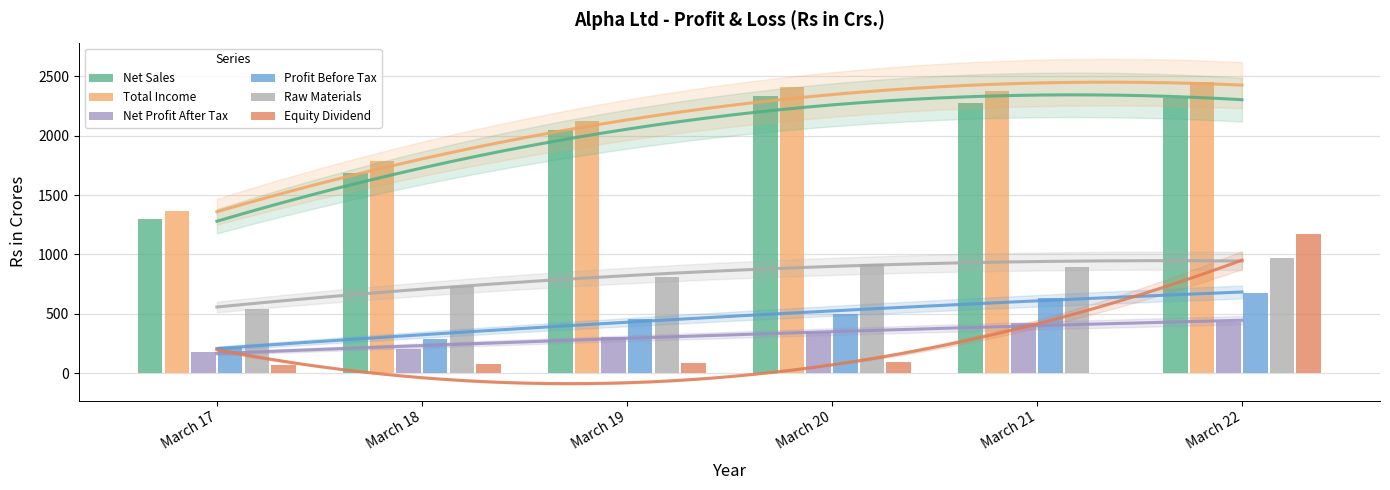

Rank the series at March 19 from highest to lowest value.

Total Income, Net Sales, Raw Materials, Profit Before Tax, Net Profit After Tax, Equity Dividend